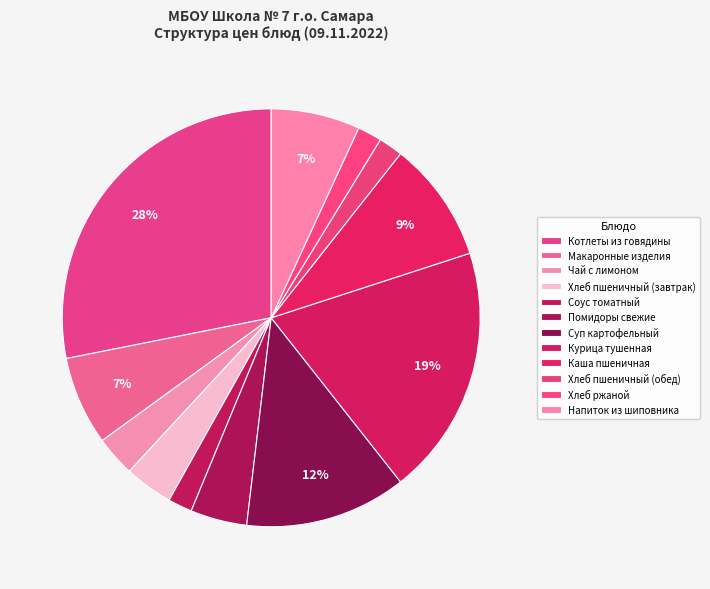

Is there any slice that represents more than half of the pie?

No